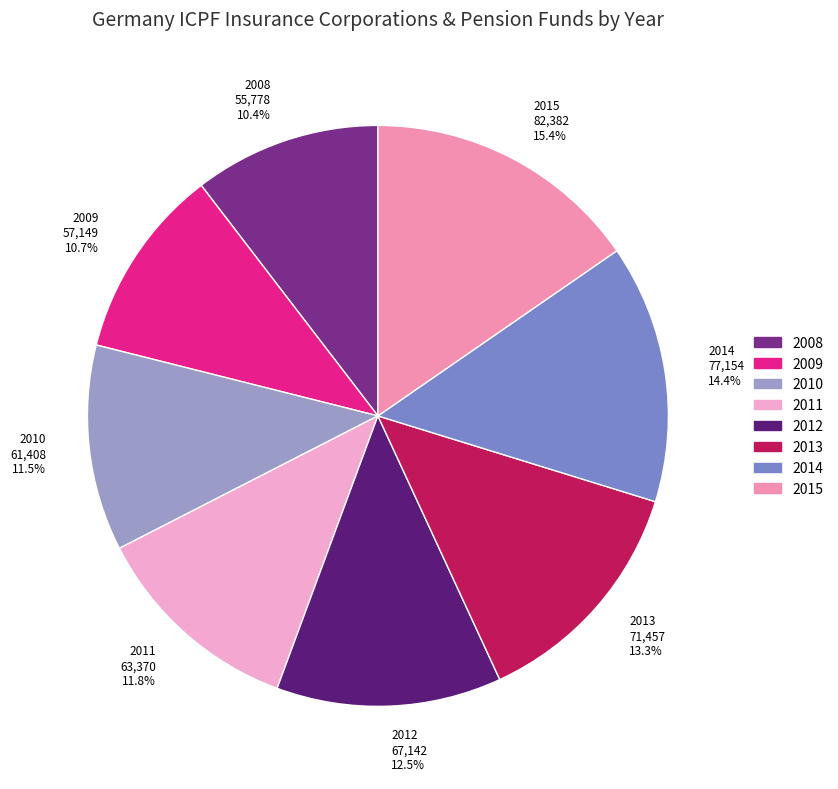

Between 2011 and 2012, which is larger?

2012